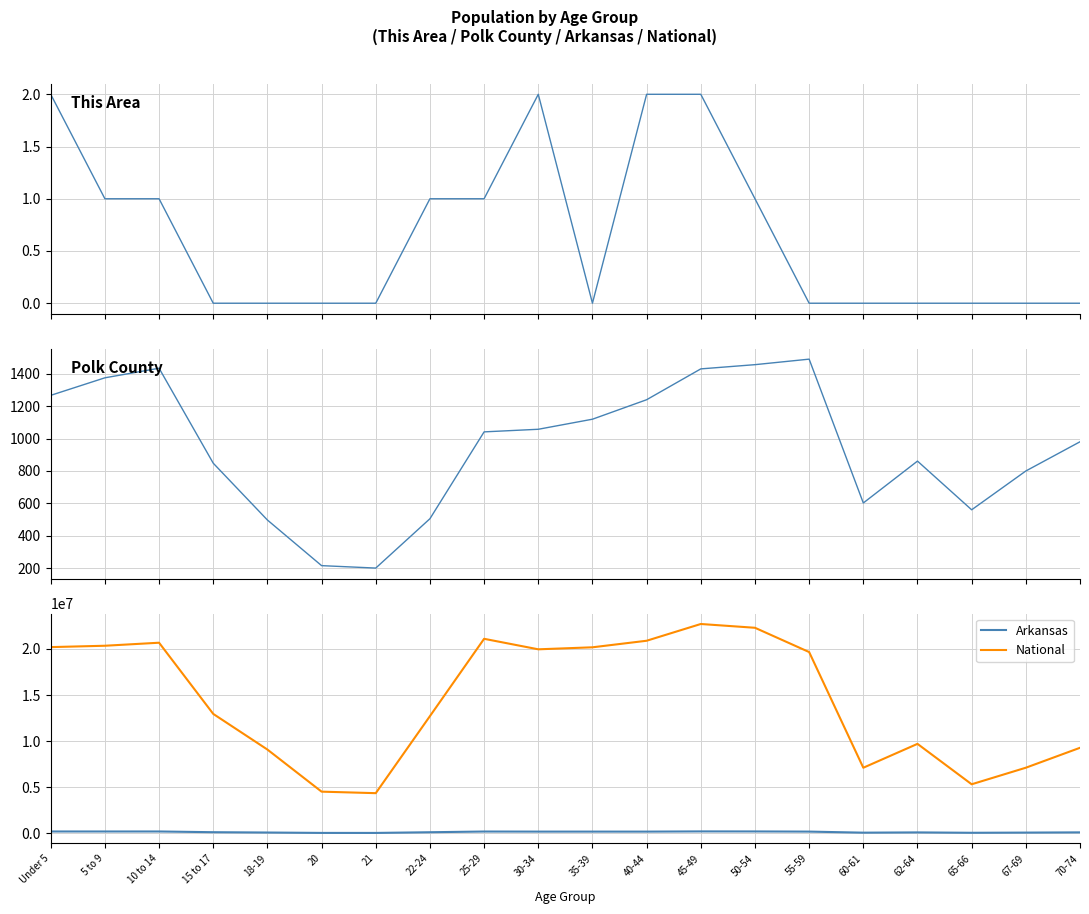

What is the average value of the Arkansas series?

136527